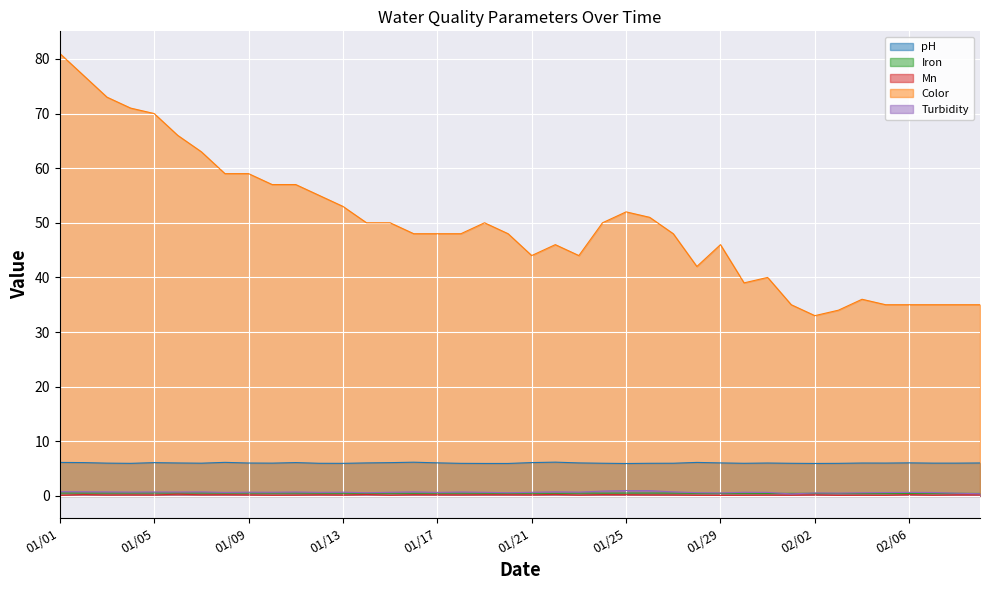

True or false: Iron has a value of 0.5 at 01/13.

True